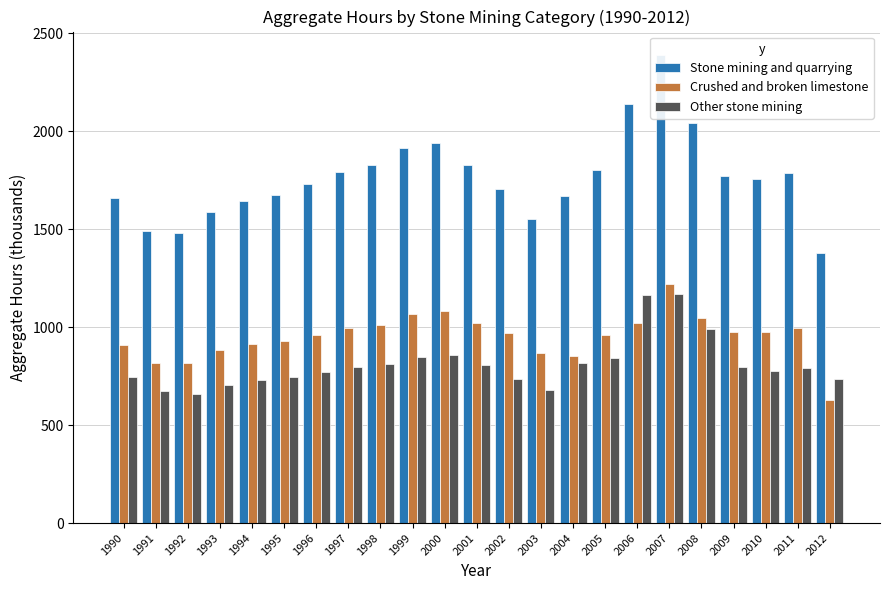

What is the maximum value for Stone mining and quarrying?

2389.5